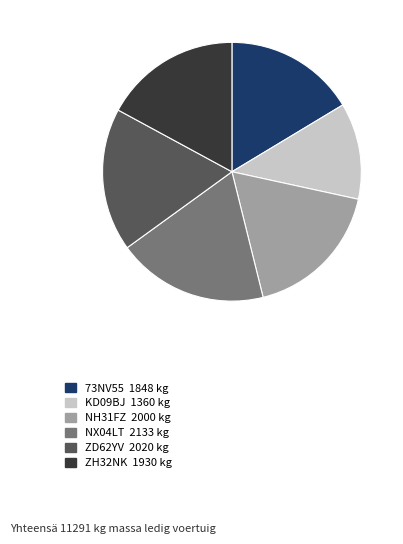

Is it true that NX04LT is 19% of the pie?

True